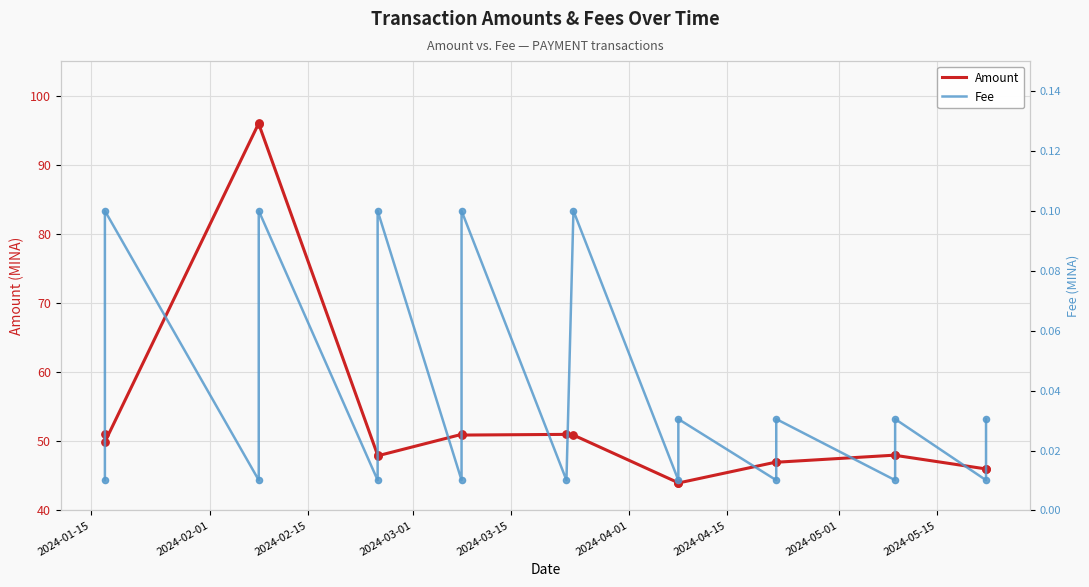

Which series reaches the maximum Y coordinate?

Amount